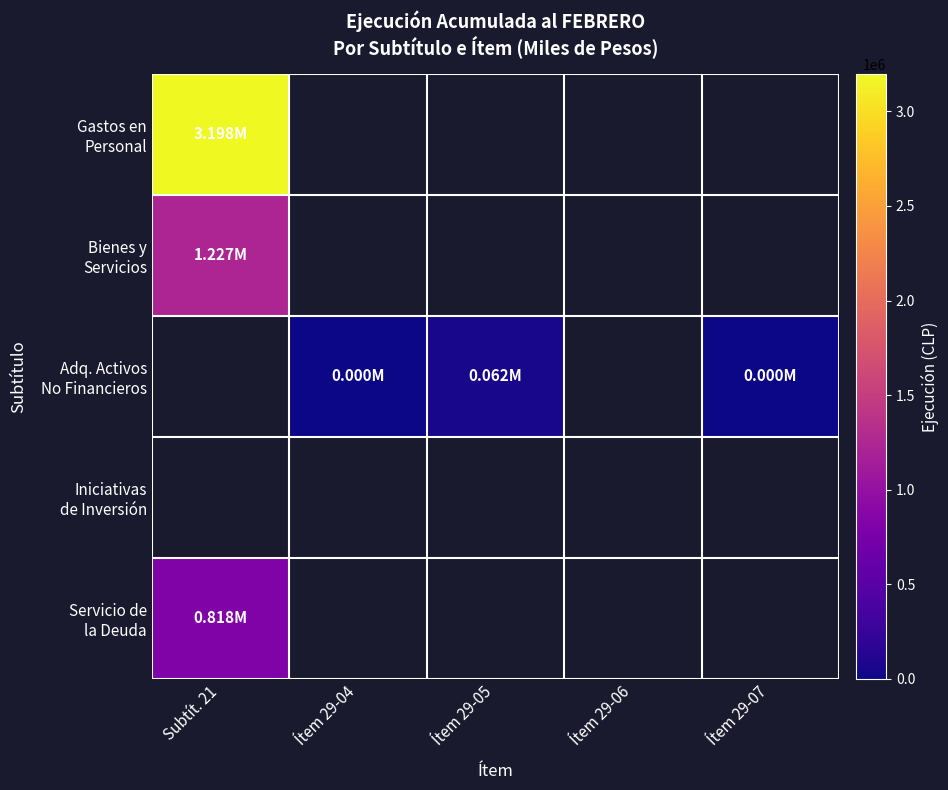

How many values in the Adq. Activos No Financieros series are below 61888?

2